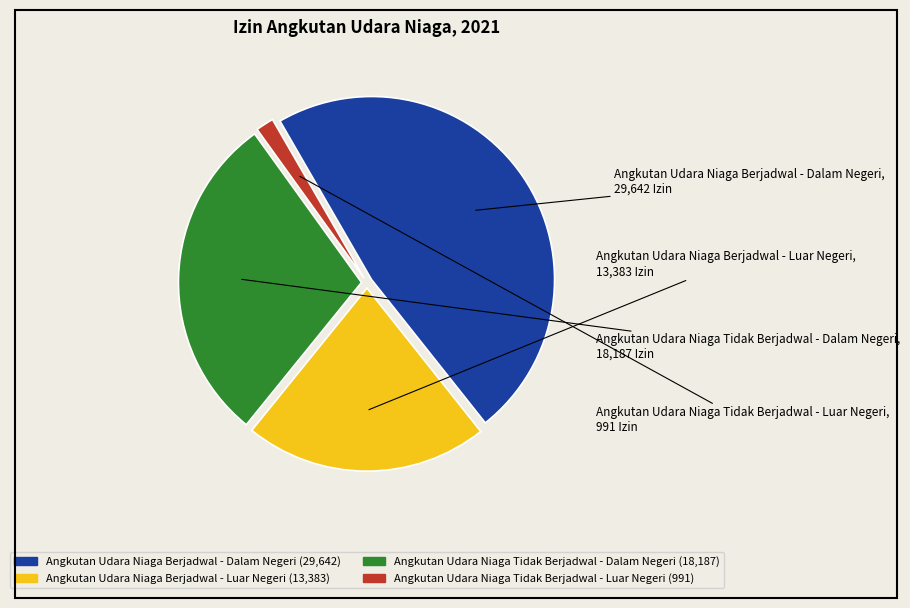

Combined, do Angkutan Udara Niaga Berjadwal - Luar Negeri and Angkutan Udara Niaga Tidak Berjadwal - Luar Negeri account for over 50%?

No